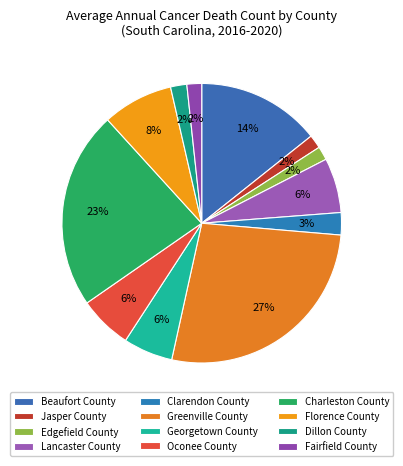

What is the largest slice in the pie chart?

Greenville County